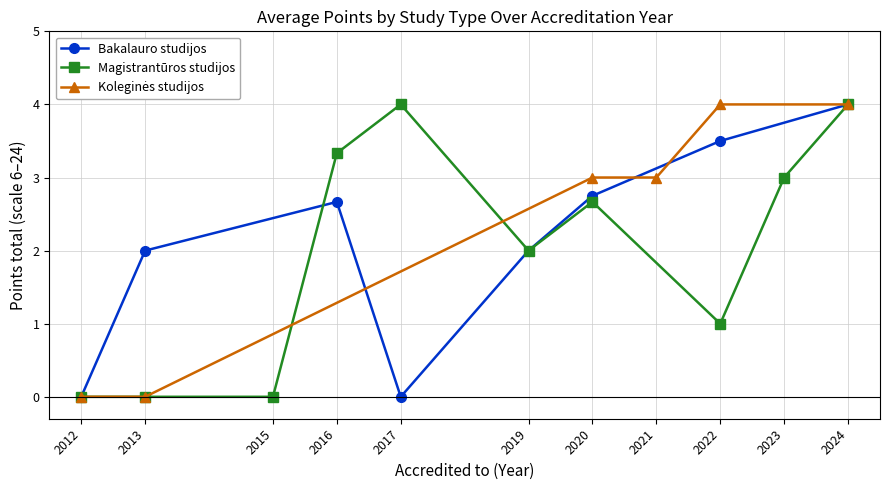

True or false: Bakalauro studijos has a value of 0.8 at 2016.

False